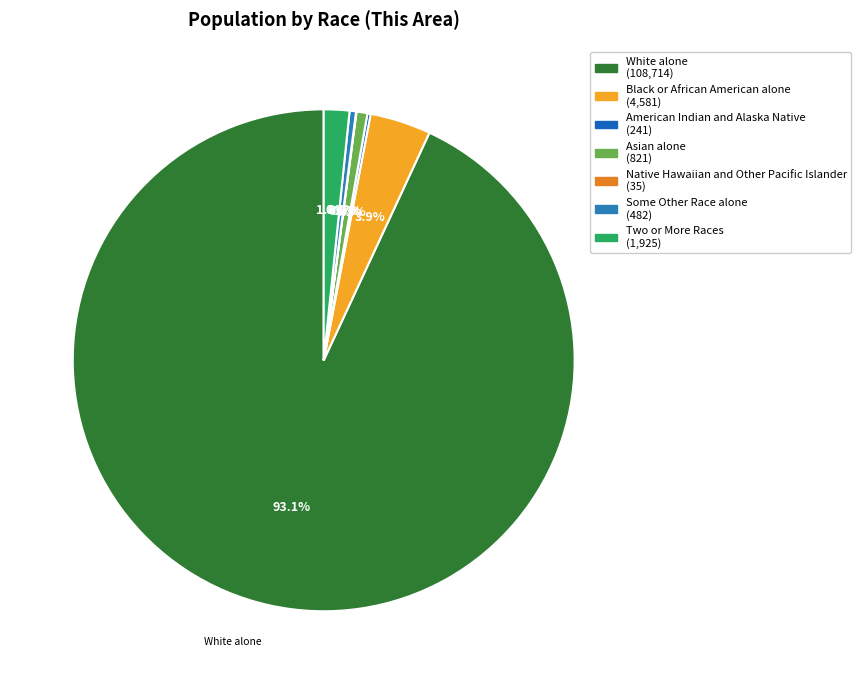

What percentage is NOT represented by Black or African American alone?

96.1%